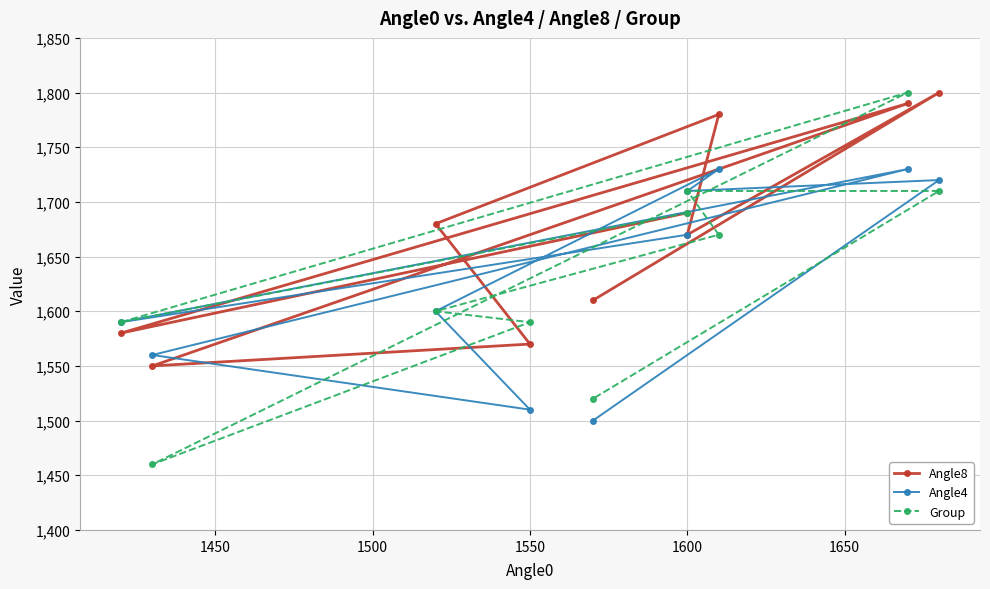

Is it true that Group equals 1056 at 1600?

False